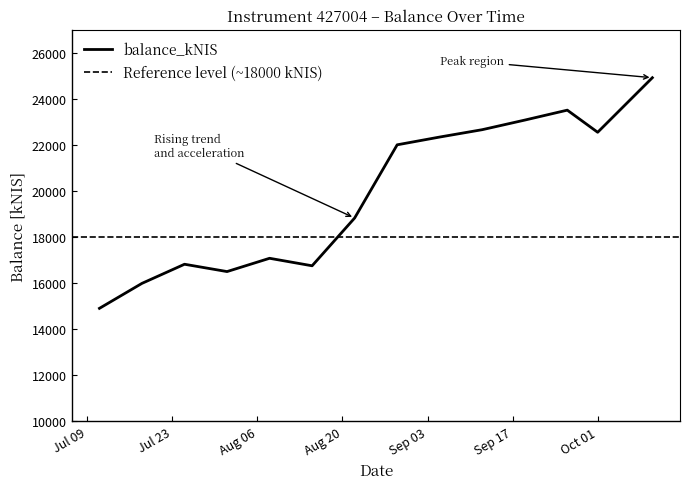

Count the number of values greater than 22005.

7